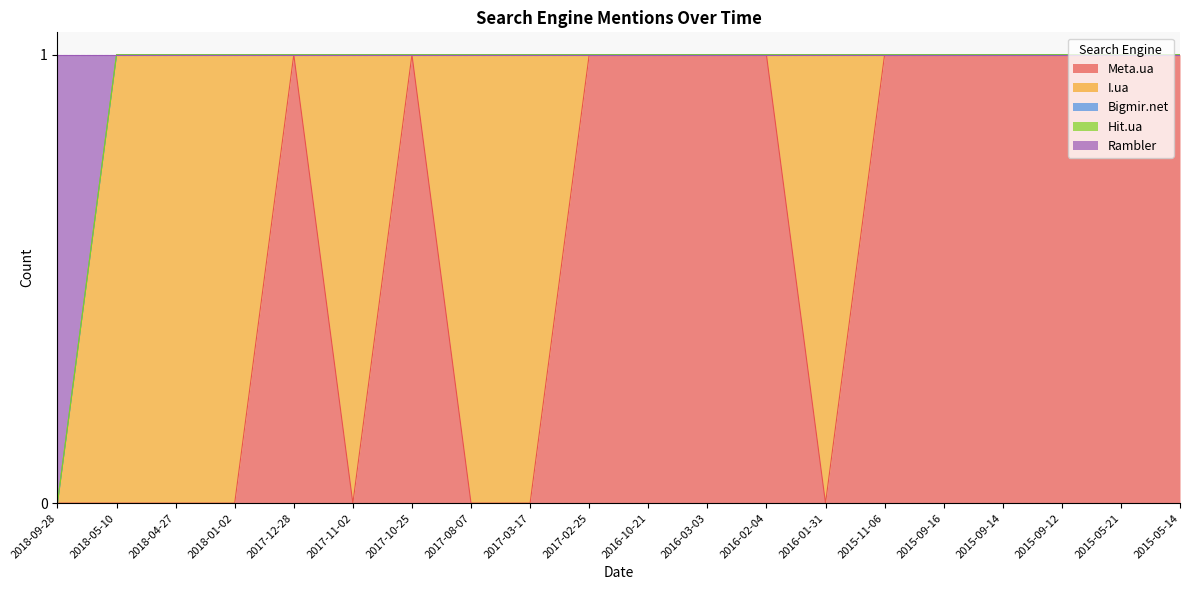

True or false: Bigmir.net has more than 0 points higher than both neighbors.

False